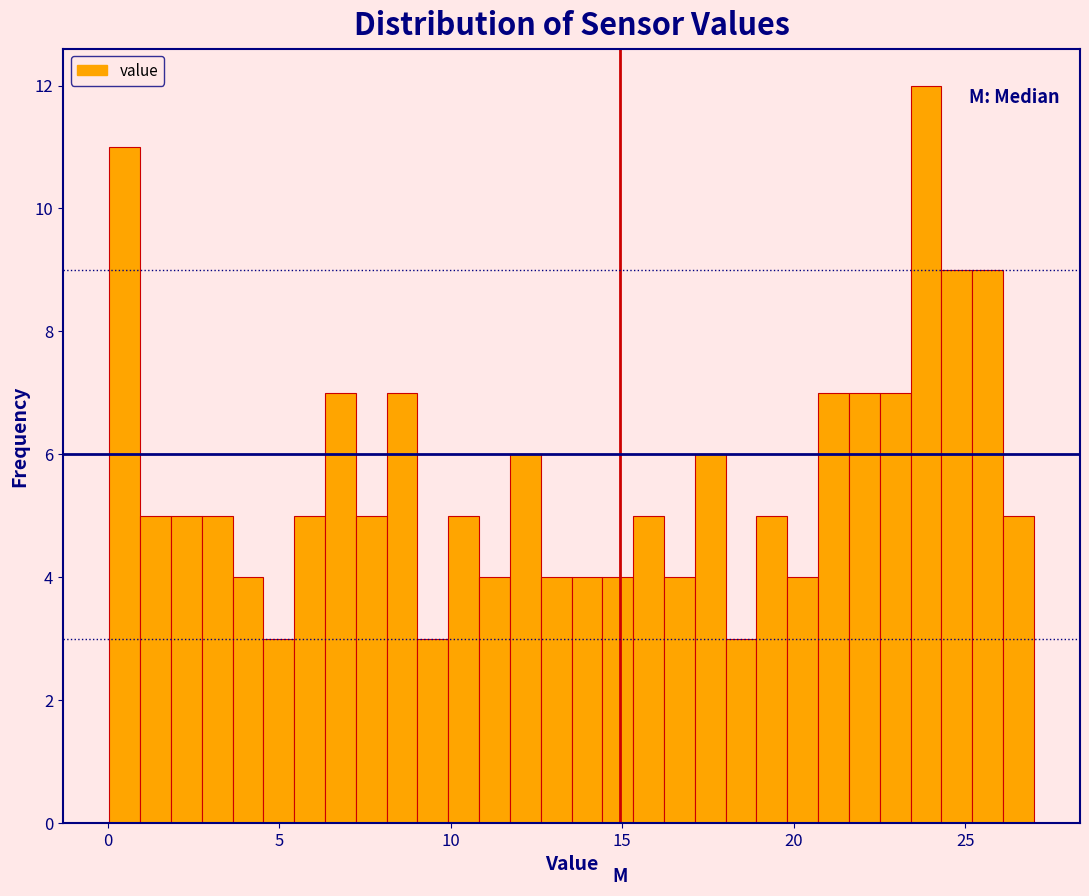

Read against the x-axis, roughly where is the centre of the tallest bar?

24.0